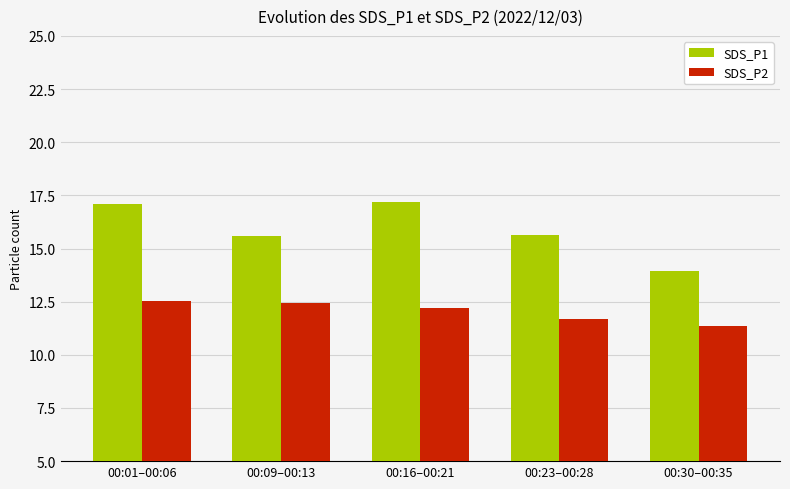

Reading right to left, extract all data points from this chart.

SDS_P1: 13.9	15.6	17.2	15.6	17.1
SDS_P2: 11.4	11.7	12.2	12.4	12.6